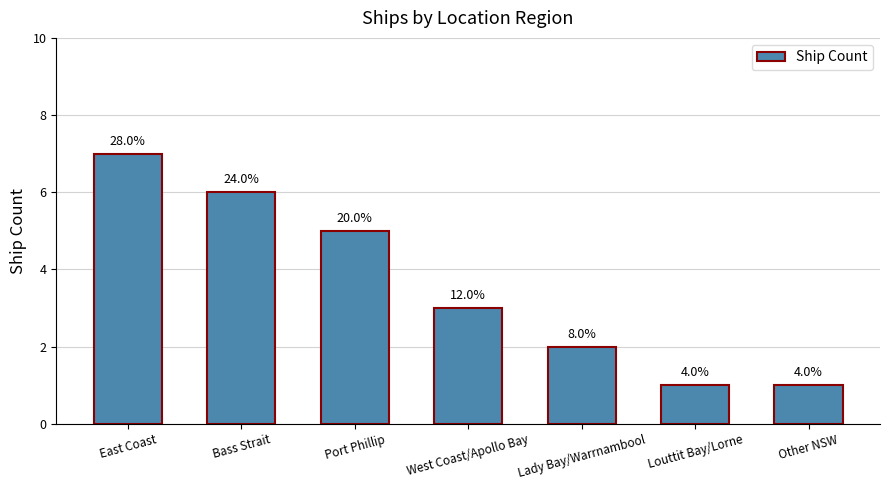

Which label corresponds to the smallest value in the chart?

Louttit Bay/Lorne